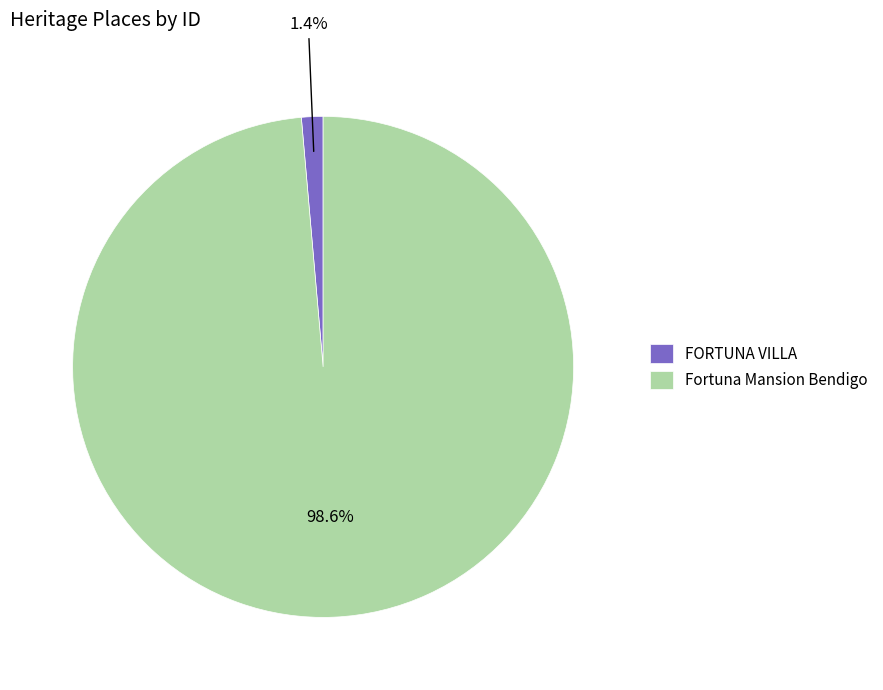

Which category has the smallest portion of the pie?

FORTUNA VILLA